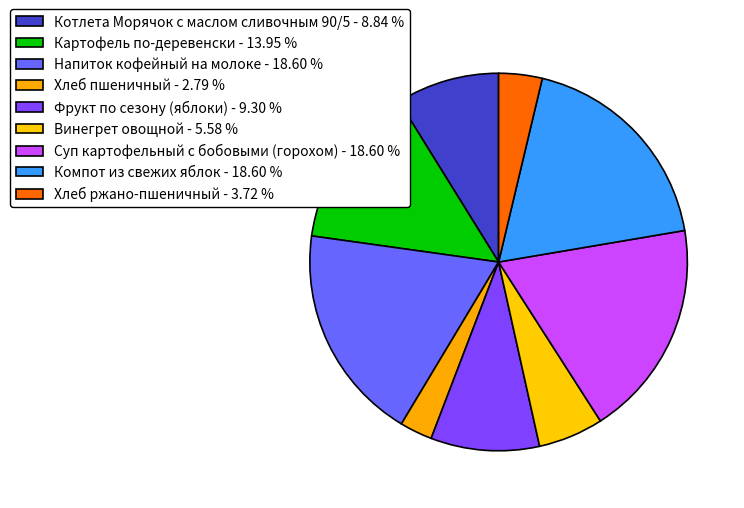

How much of the chart is everything except Хлеб ржано-пшеничный?

96.3%